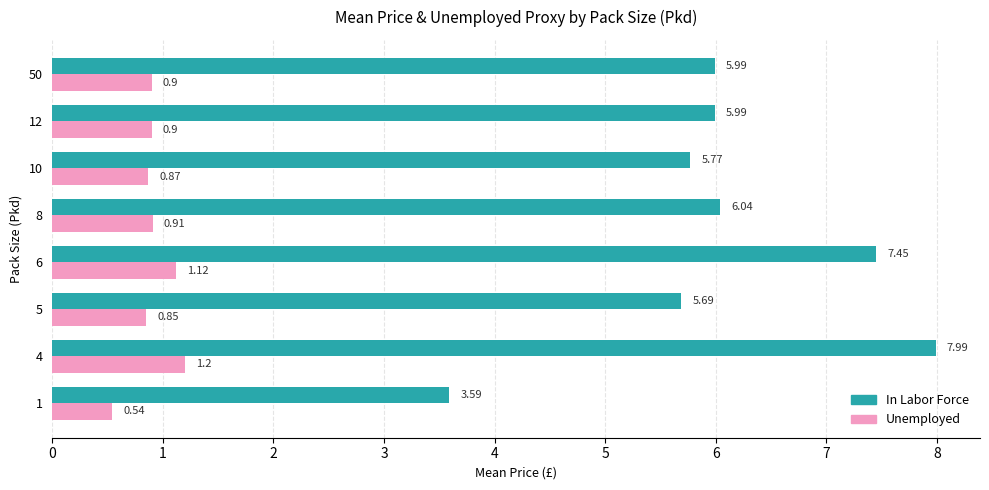

List the series in order of their overall mean, highest first.

In Labor Force, Unemployed